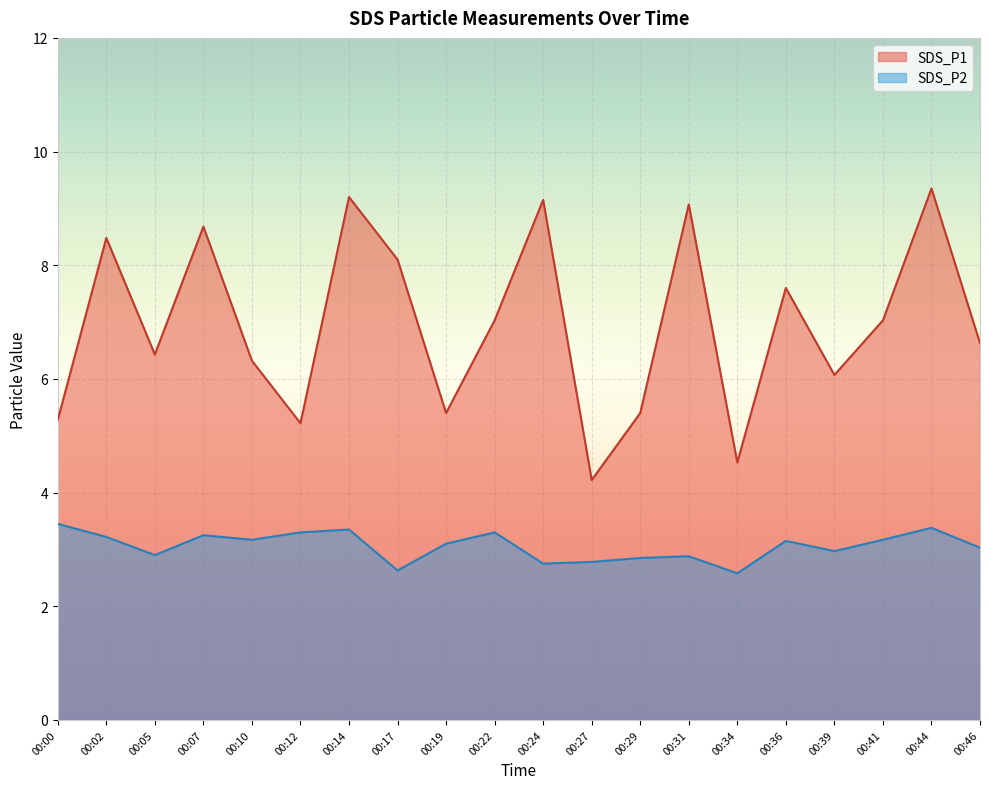

Does the chart display data point markers on the line(s)?

No